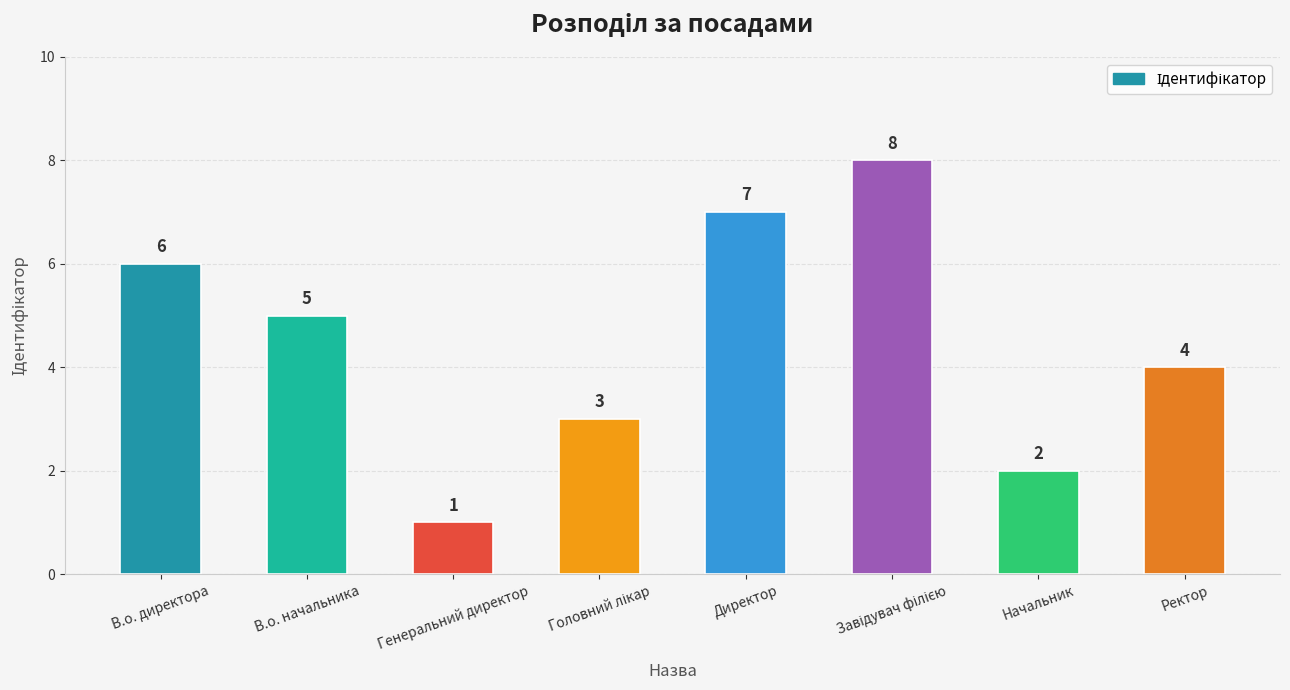

Is it true that the value at Ректор is 4?

True